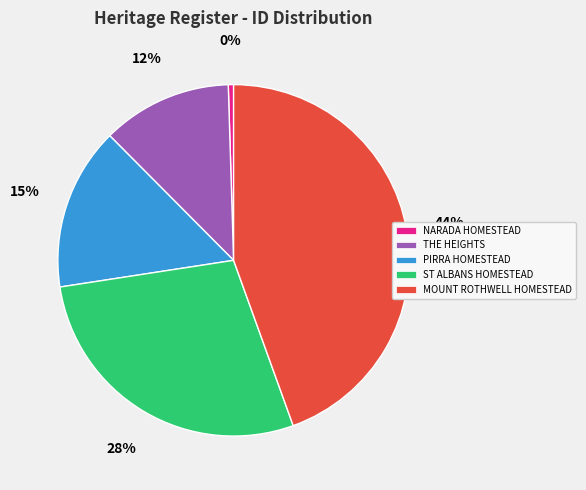

Between NARADA HOMESTEAD and ST ALBANS HOMESTEAD, which is larger?

ST ALBANS HOMESTEAD